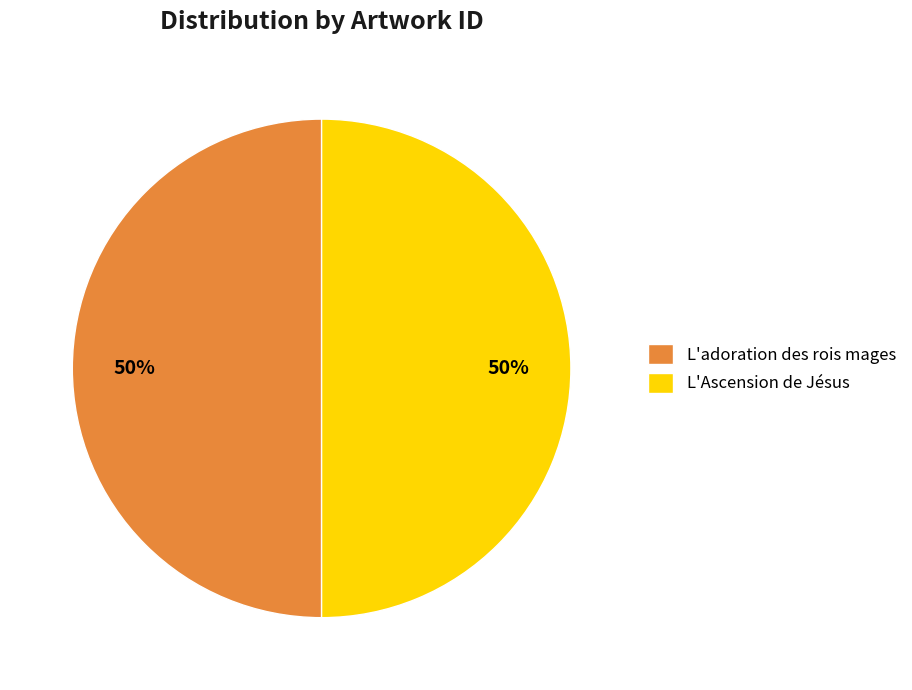

Is it true that L'Ascension de Jésus is 50% of the pie?

True